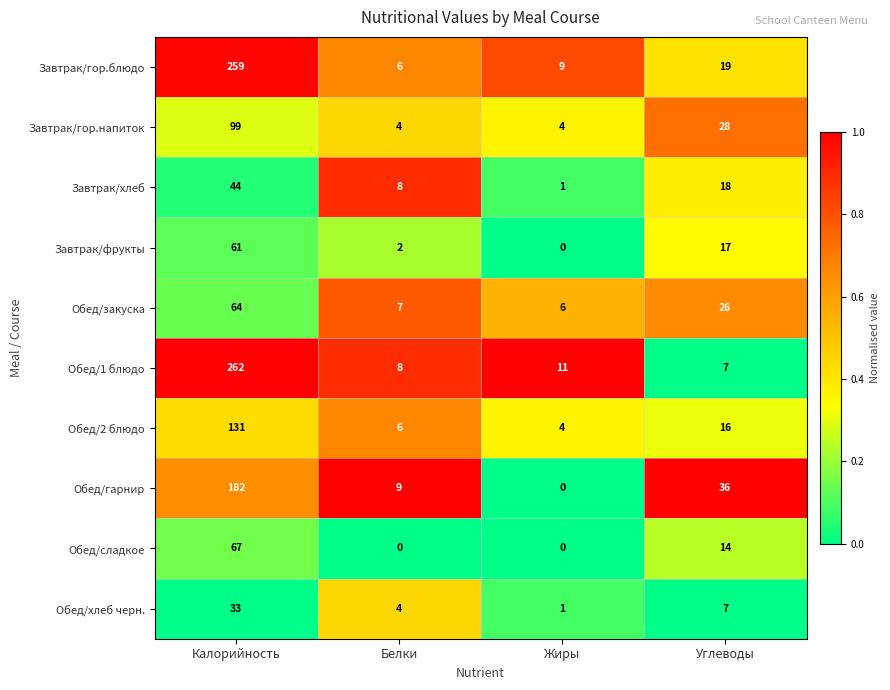

What is the difference between the maximum and second lowest values in the Обед/1 блюдо series?

254